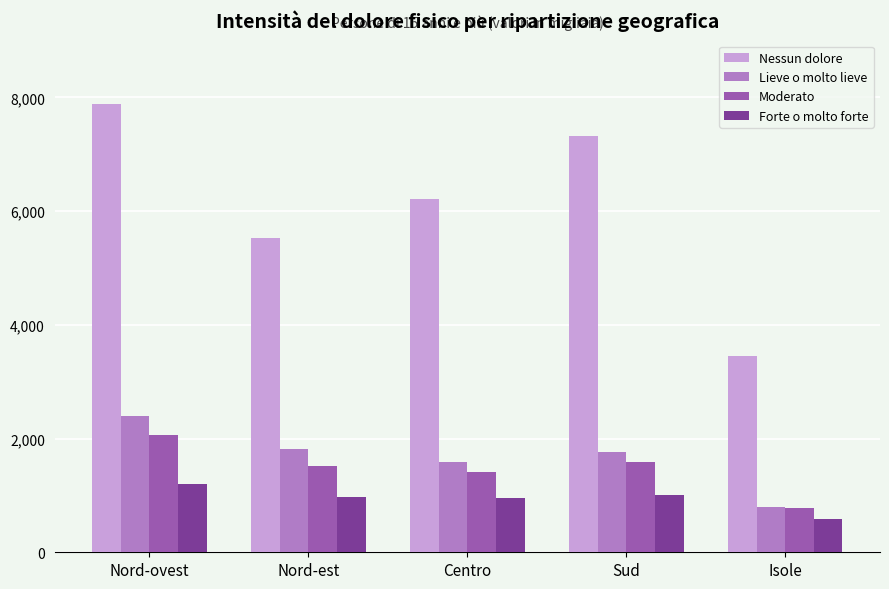

What is the label of the 2nd bar from the right?

Sud